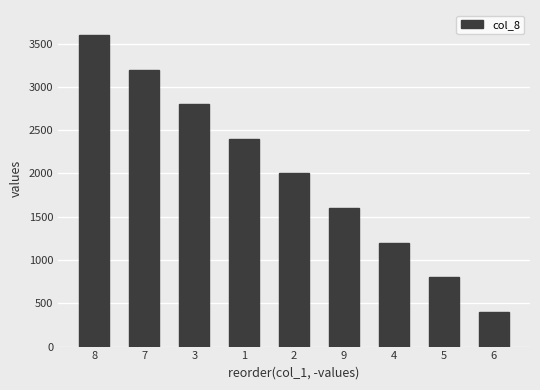

What is the value of the 7th bar from the left?

1200